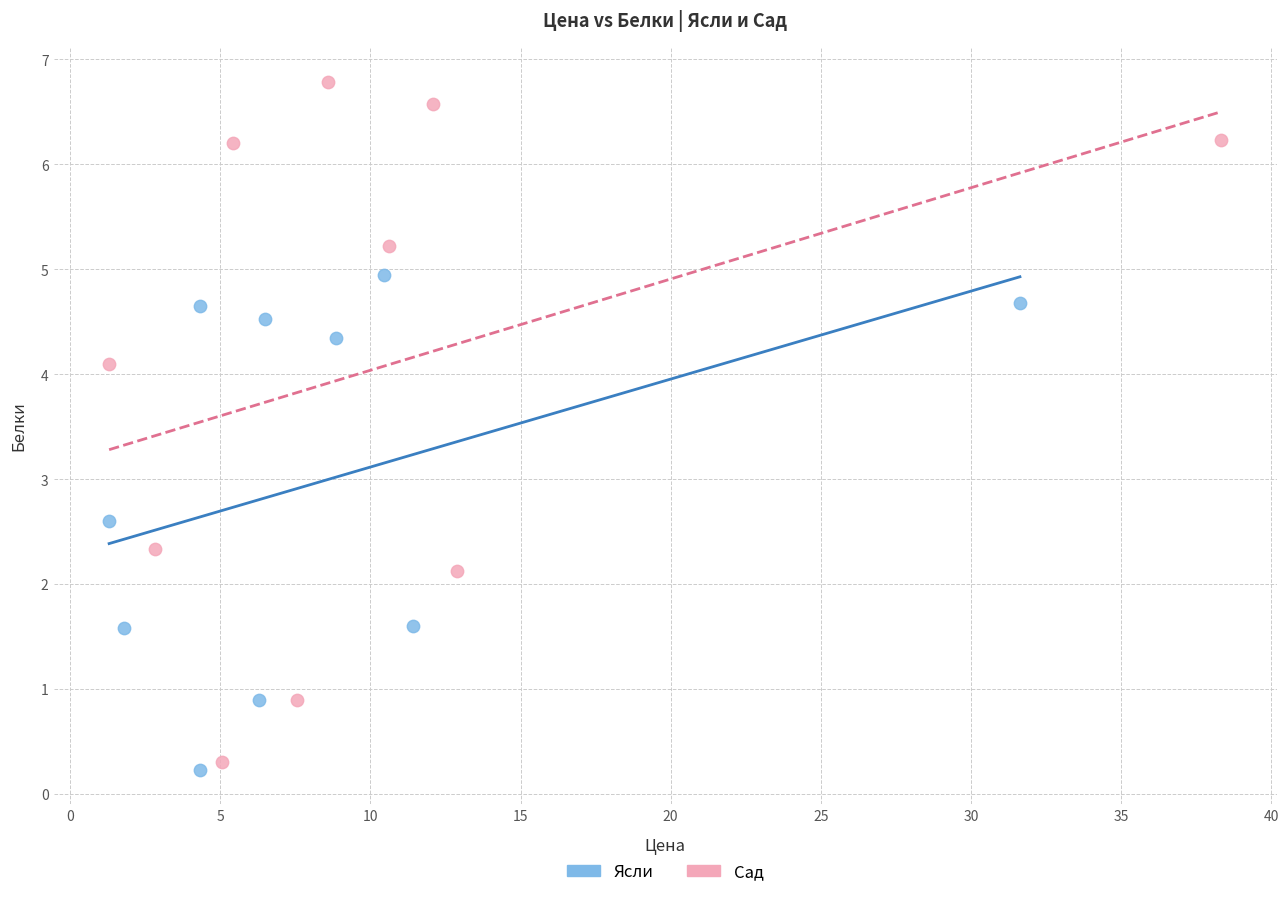

Which series reaches the minimum Y coordinate?

Ясли